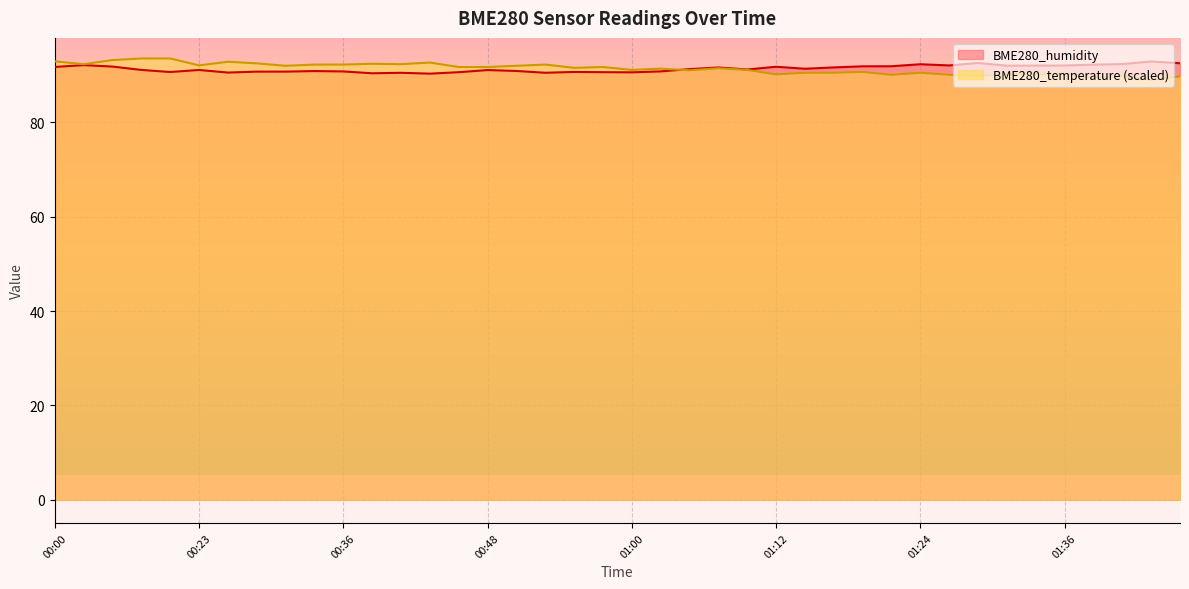

How many interior local valleys does the BME280_temperature series have?

12